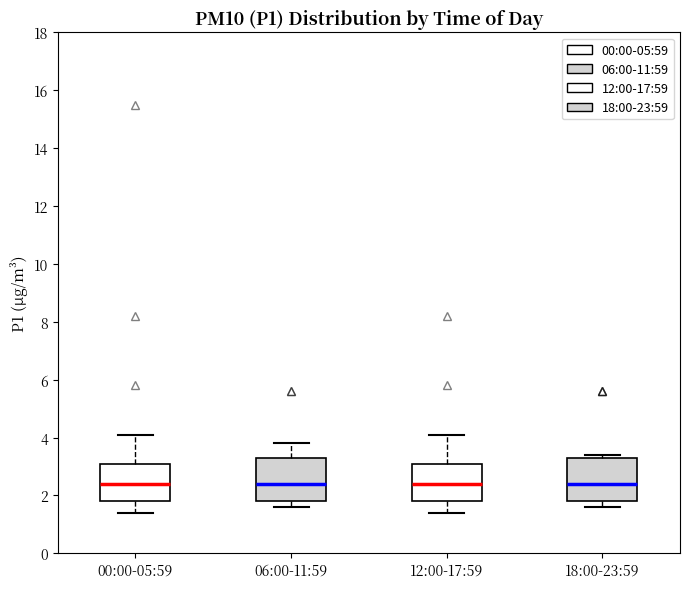

Reading left to right, read every box against the y-axis: the position of its median line, the range the box covers, and the ends of its whiskers. The values are not printed on the chart, so give them approximately, as read against the axis.

00:00-05:59: median 2.4, box 1.8 to 3.2, whiskers 1.4 to 4.2
06:00-11:59: median 2.4, box 1.8 to 3.4, whiskers 1.6 to 3.8
12:00-17:59: median 2.4, box 1.8 to 3.2, whiskers 1.4 to 4.2
18:00-23:59: median 2.4, box 1.8 to 3.4, whiskers 1.6 to 3.4 (just above the box's upper edge)